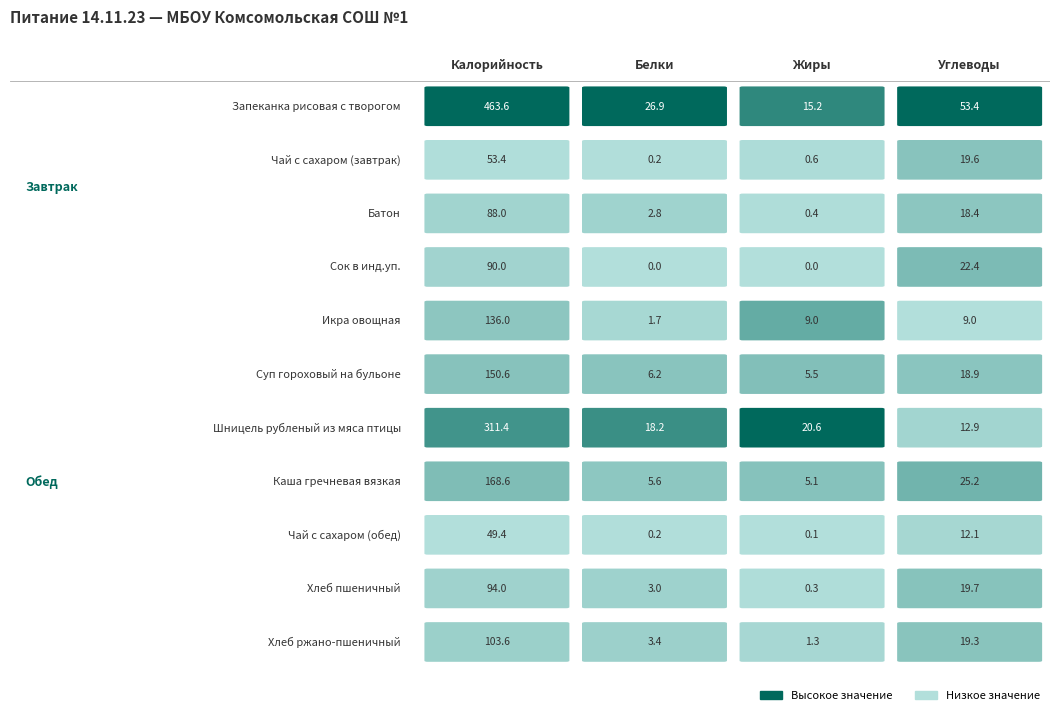

Which series has the largest total across all categories?

Запеканка рисовая с творогом